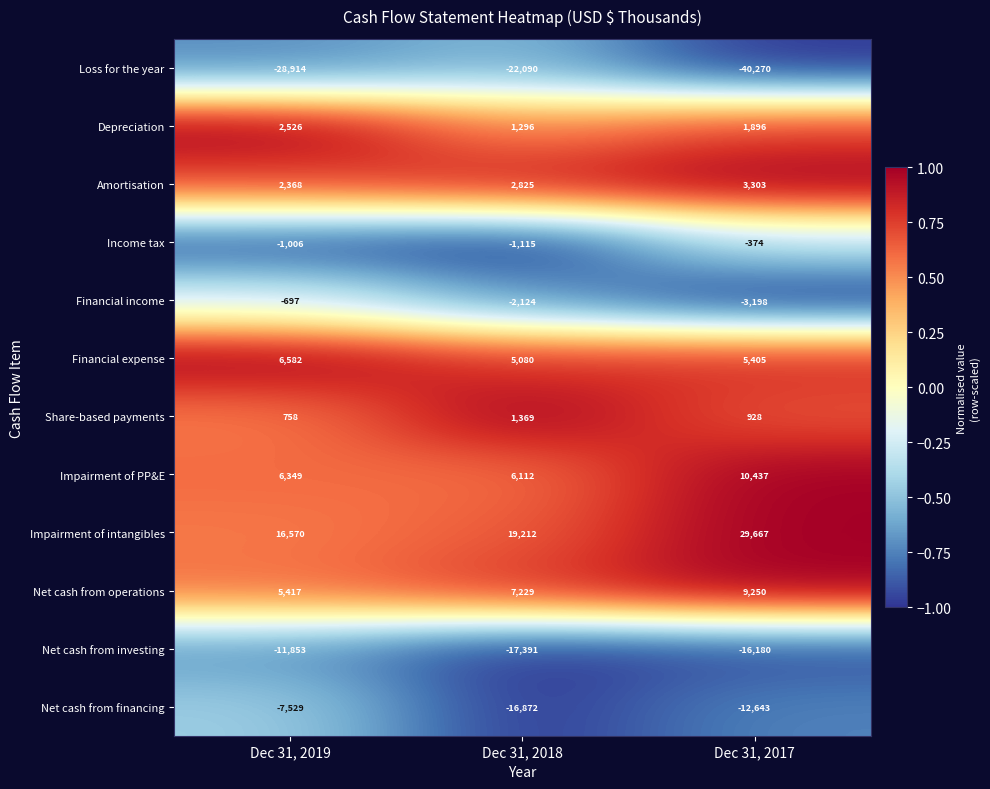

At how many categories does at least one series exceed 0?

3